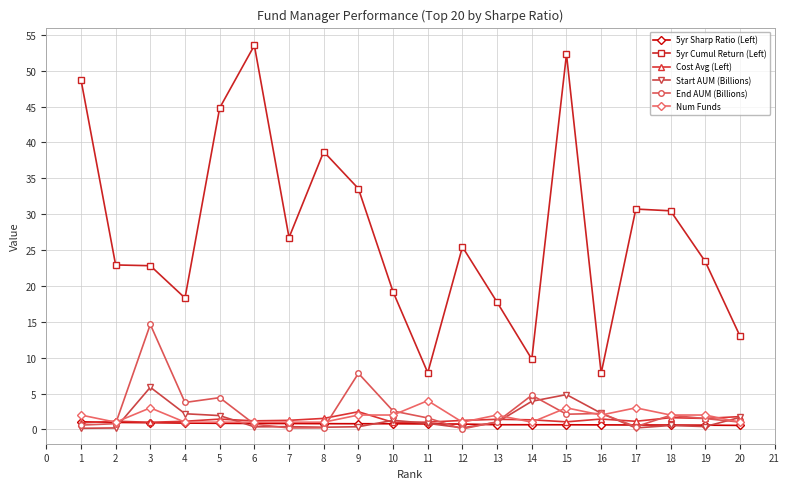

True or false: Cost Avg (Left) and 5yr Cumul Return (Left) cross at least once.

False